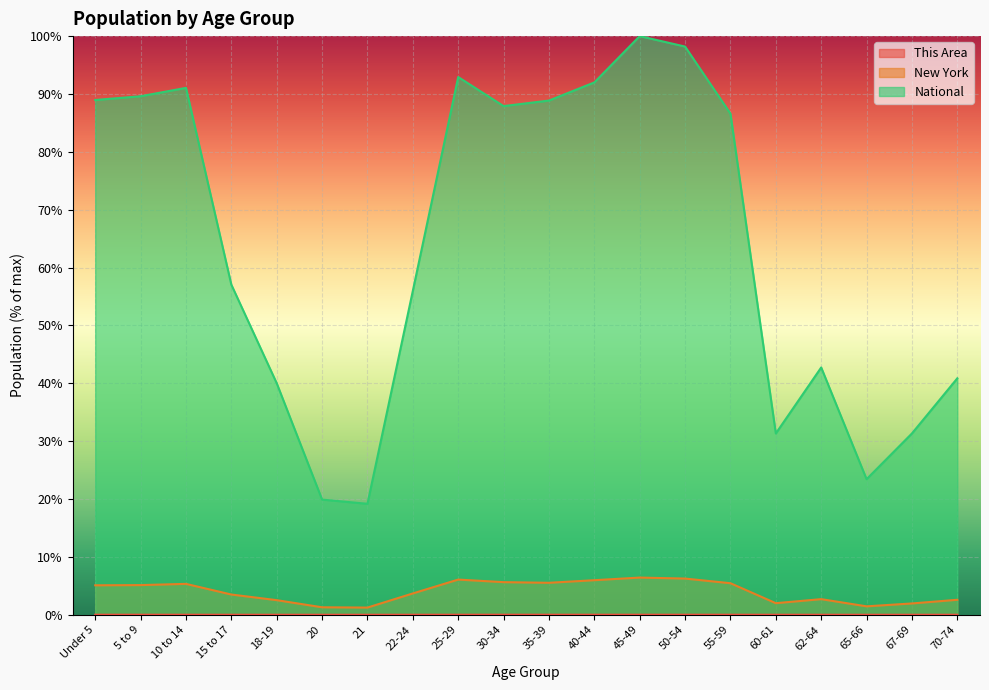

Where is the first local minimum for New York?

21